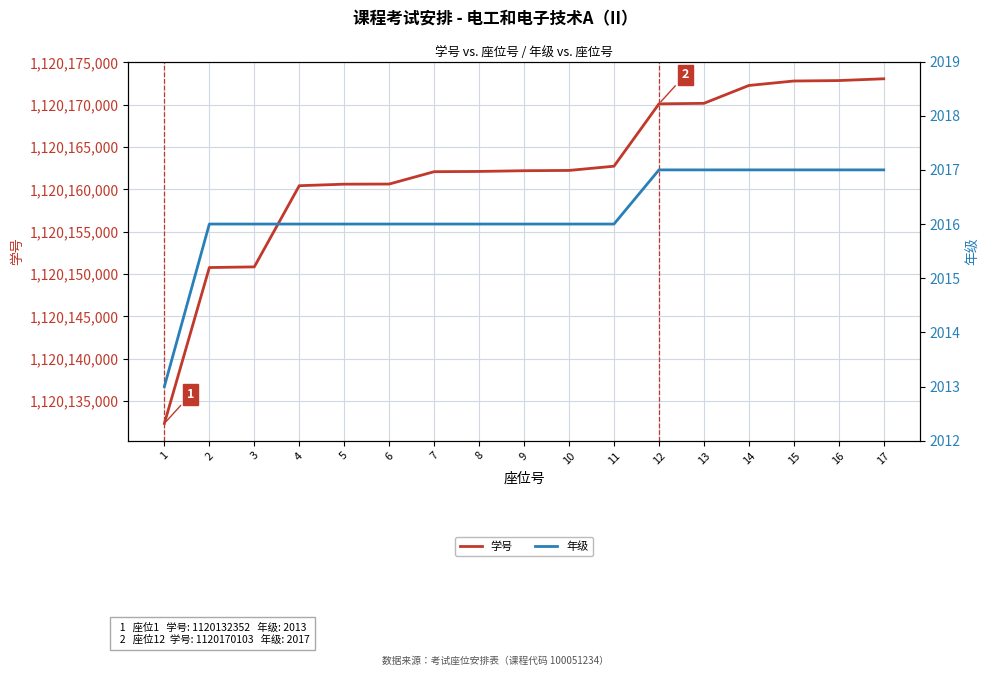

At how many categories does at least one series exceed 178562693?

17